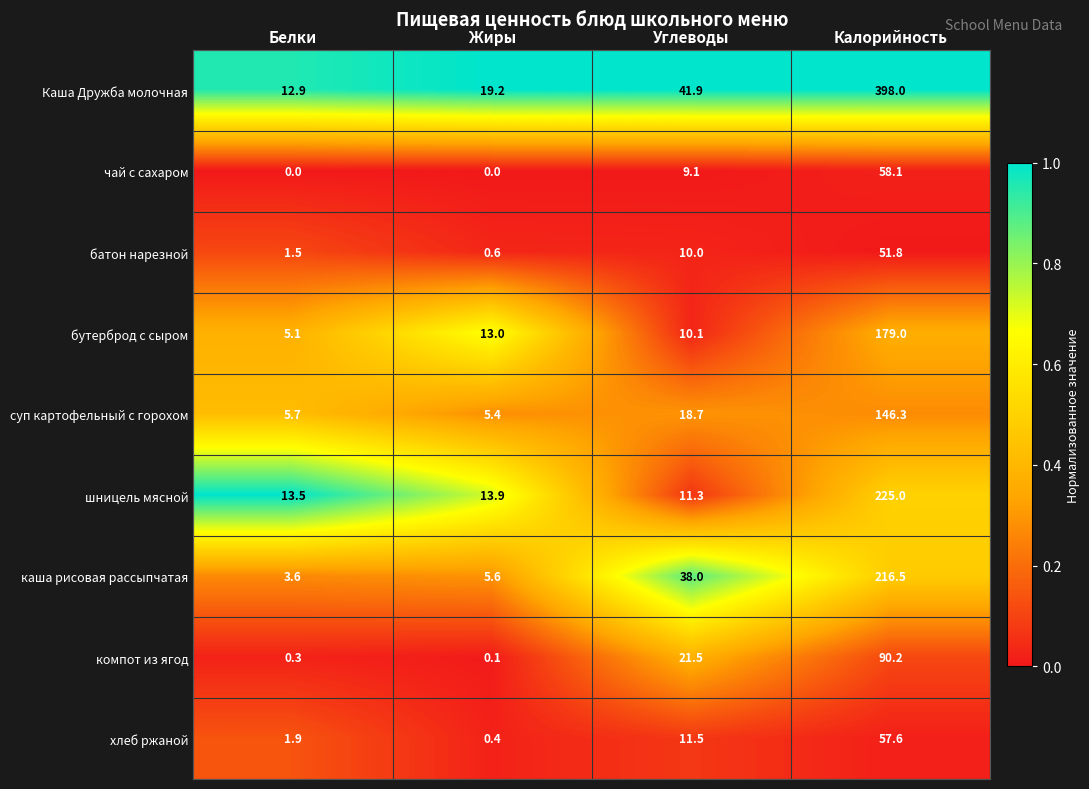

What is the average value of the суп картофельный с горохом series?

44.0